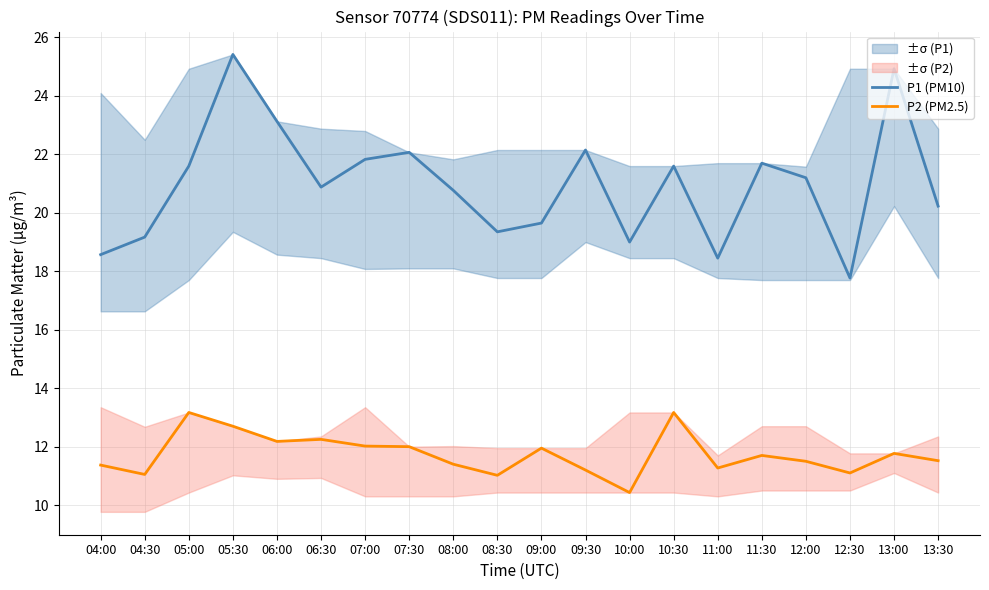

How many lines are shown in the chart?

2